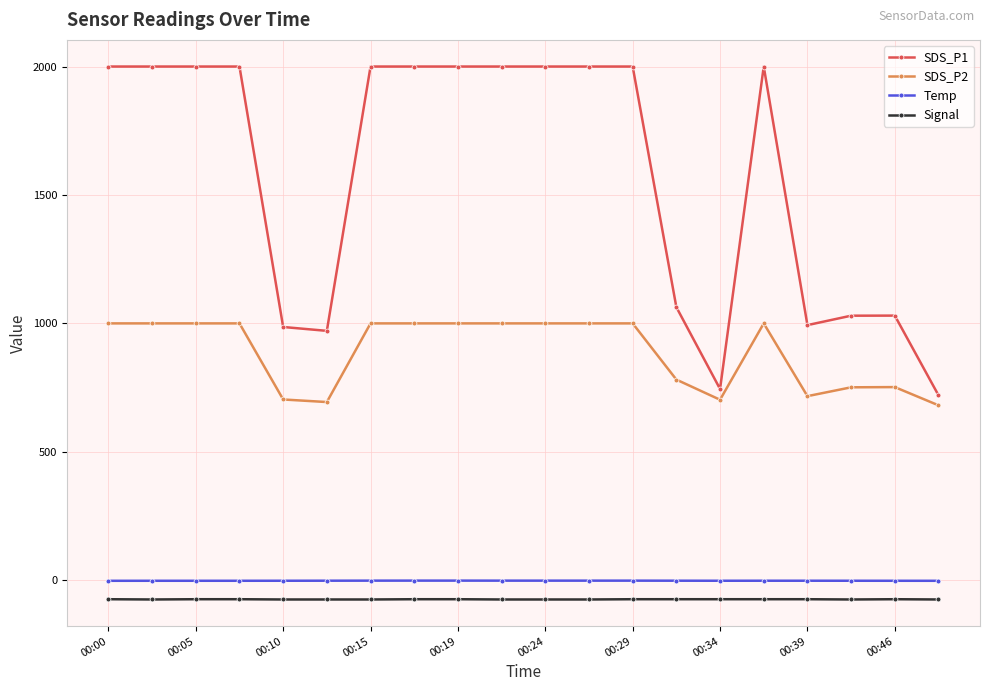

What is the greatest value displayed?

1999.9